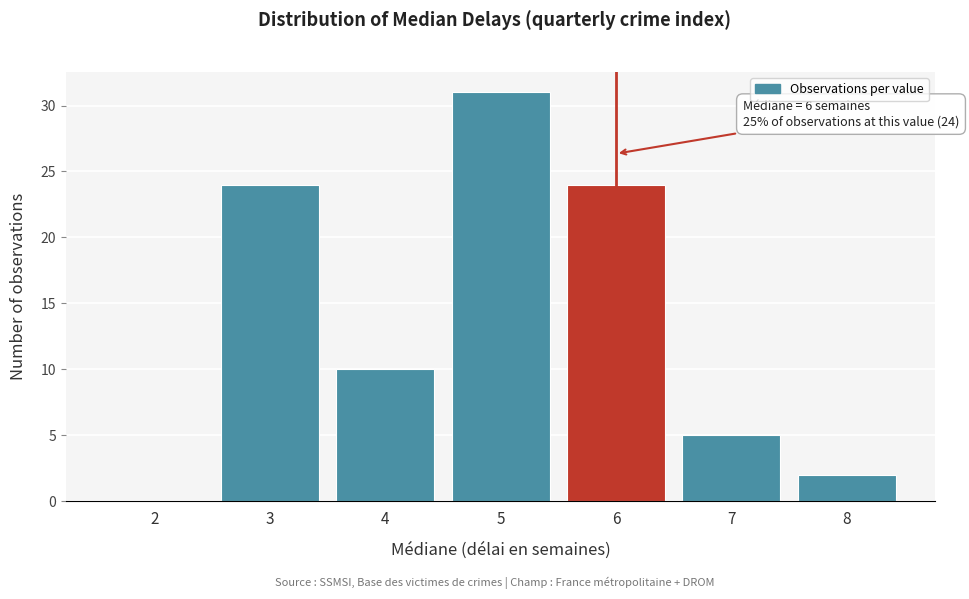

Reading left to right, transcribe all the data shown in this chart.

2=0	3=24	4=10	5=31	6=24	7=5	8=2